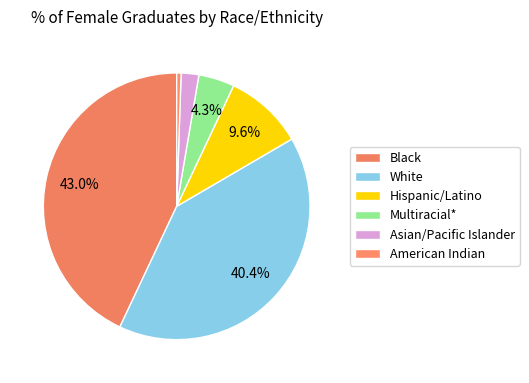

How many segments does this pie chart have?

6